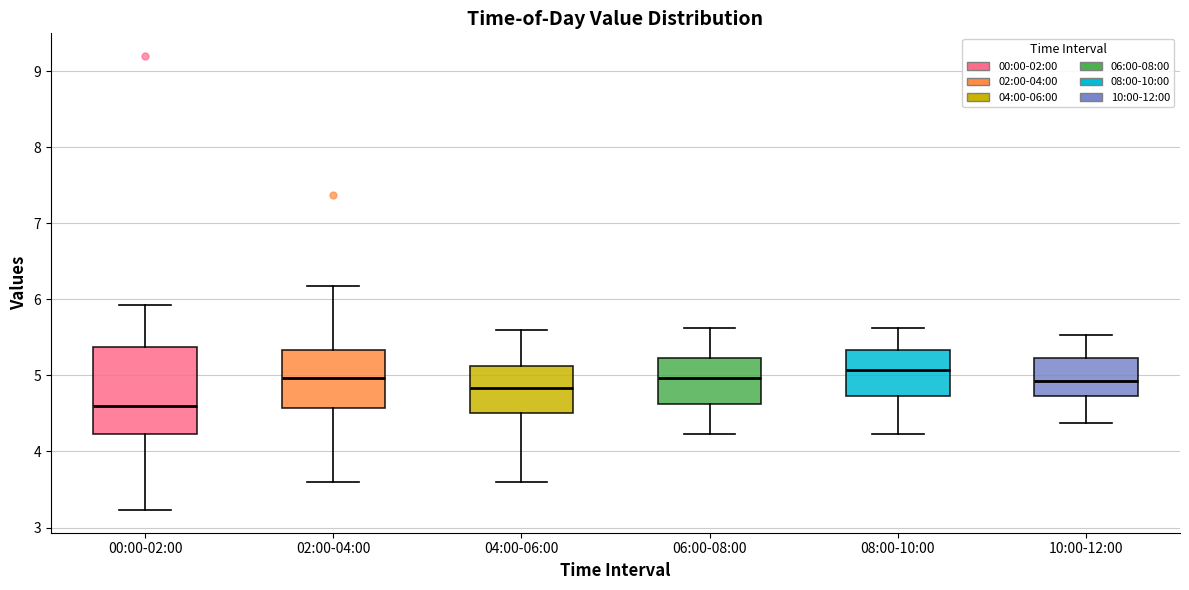

Where does the lower whisker of the box for 10:00-12:00 end on the y-axis? The values are not printed on the chart, so give them approximately, as read against the axis.

4.4